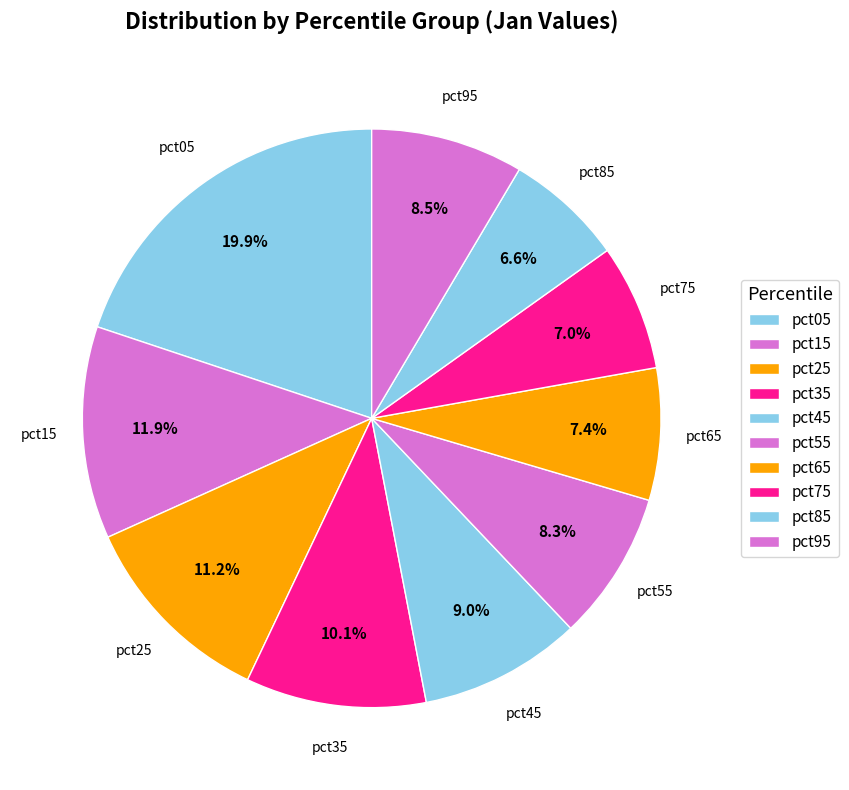

How many segments does this pie chart have?

10